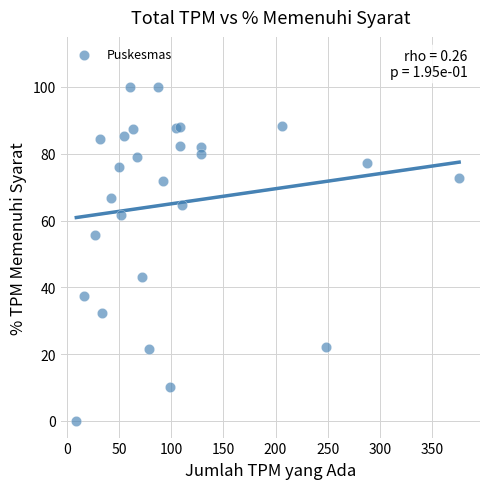

What Y value in the scatter plot is closest to 50?

55.6